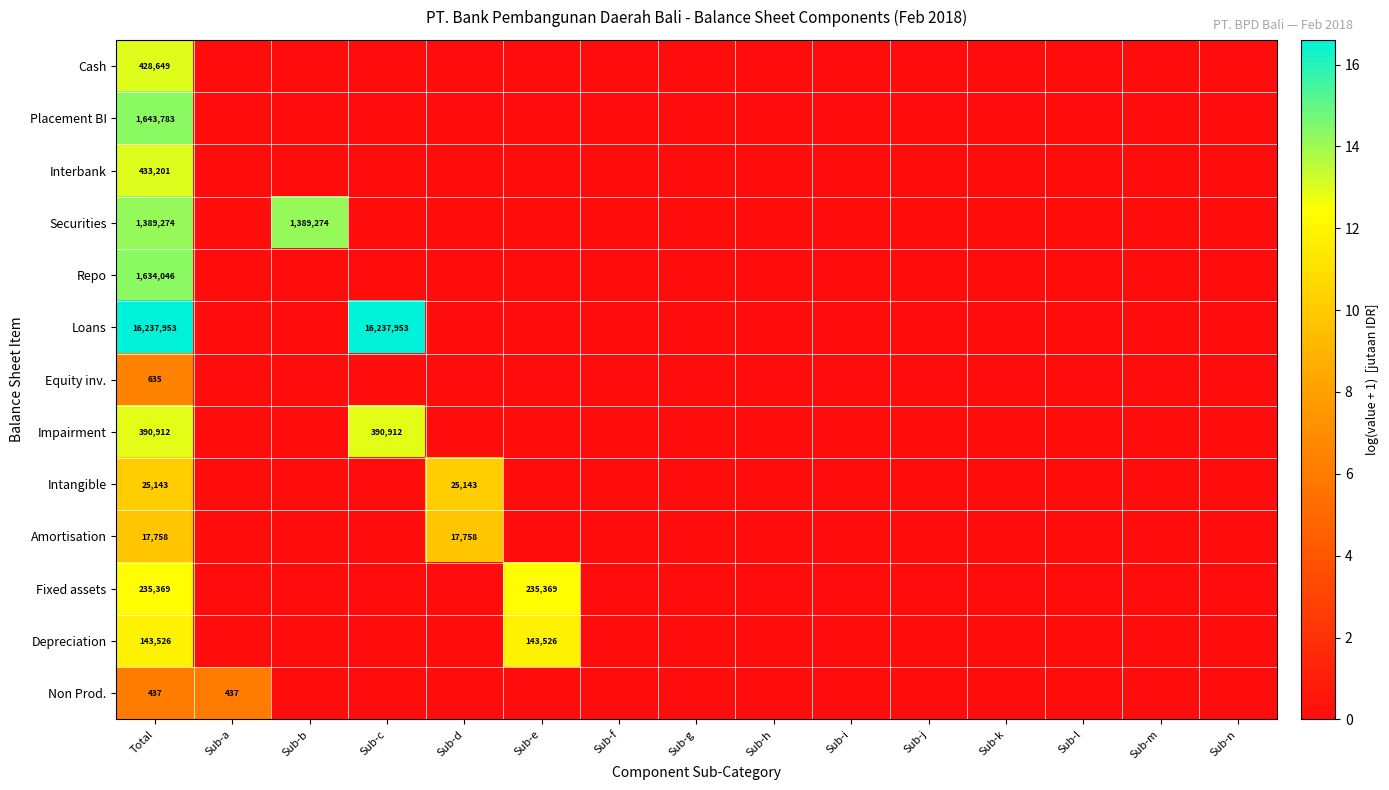

The value of Securities at Total is 1389274. True or false?

True